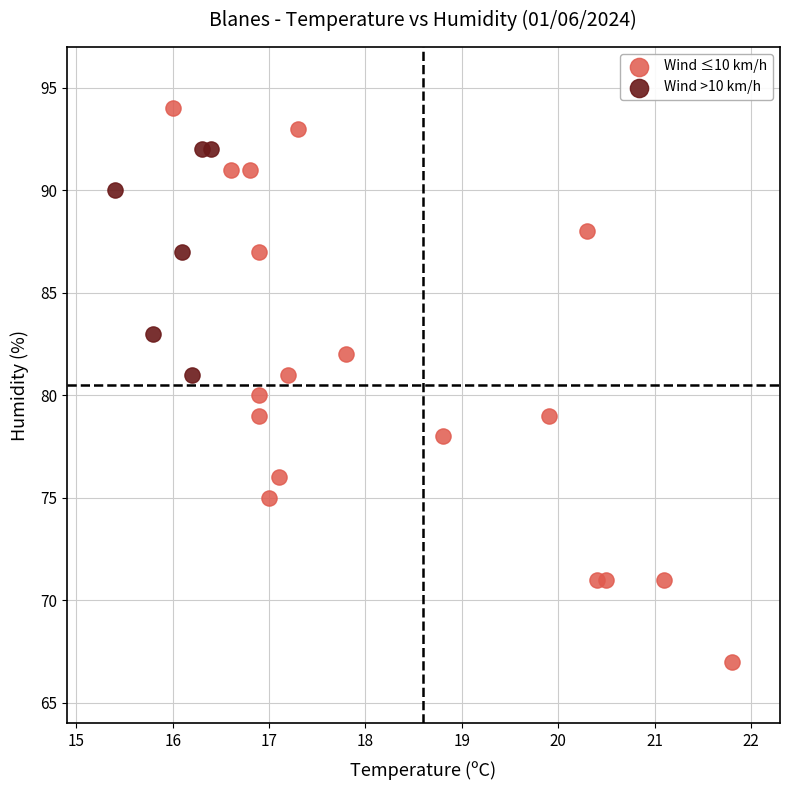

Which series contains the lowest Y value?

Wind ≤10 km/h